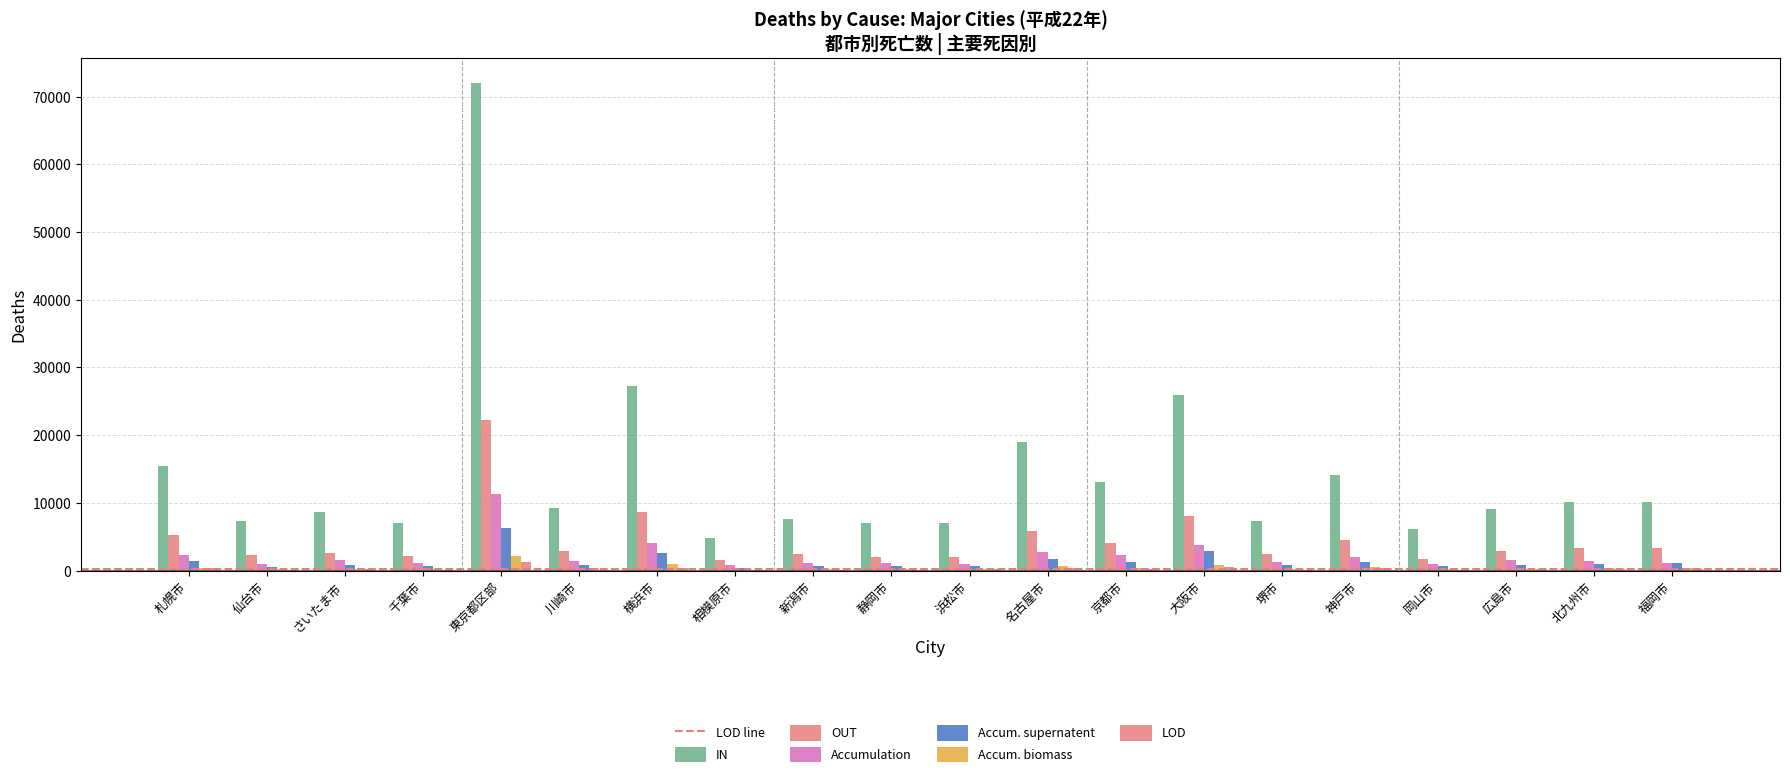

What is the smallest value displayed?

68